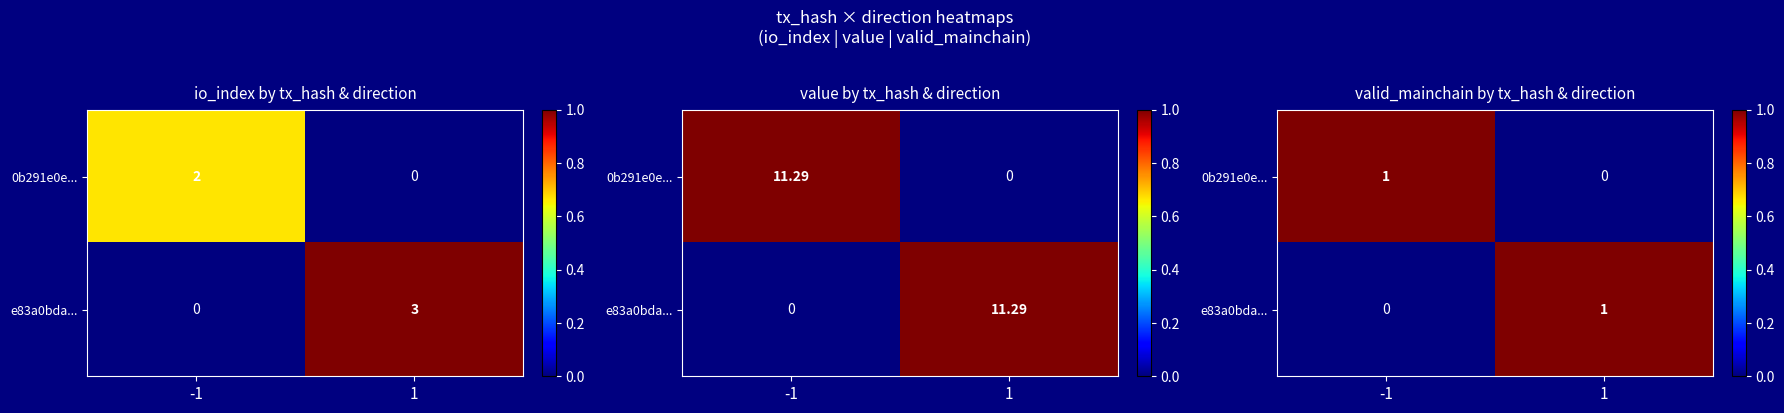

What is the sum of all e83a0bda... values?

1